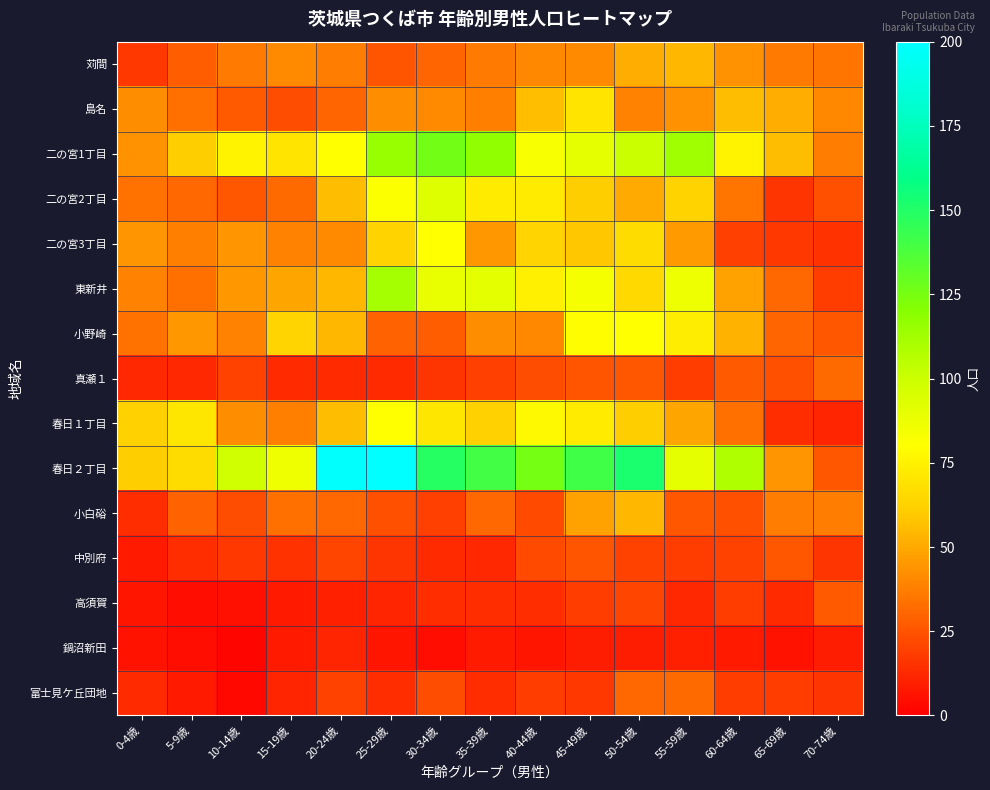

At which category is the sum across all series the highest?

25-29歳